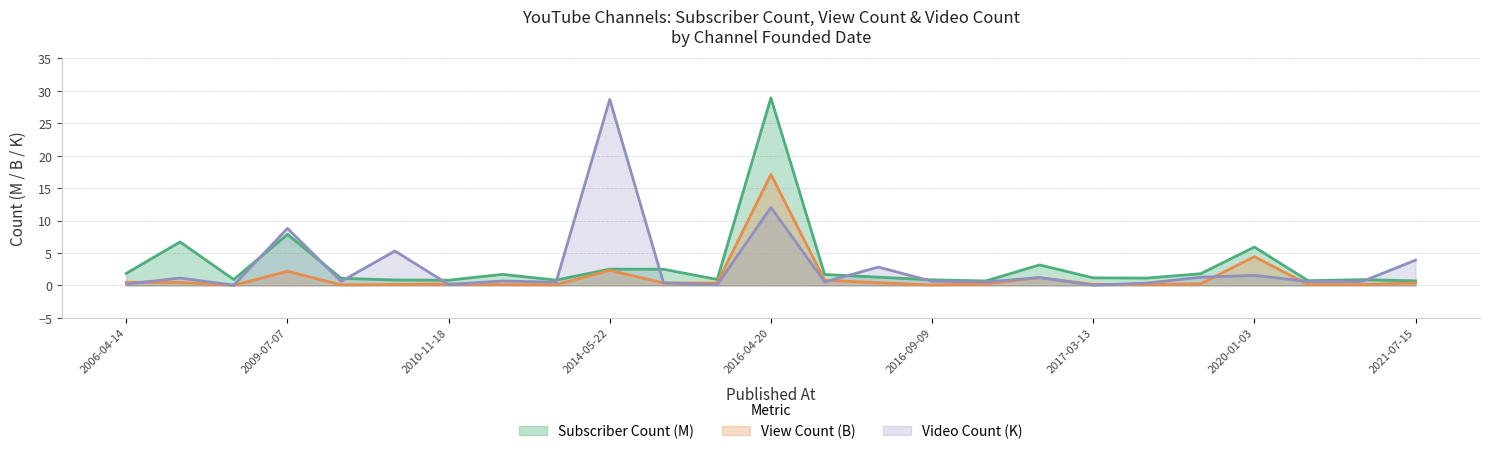

The value of Video Count at 2015-10-26 is 0.1. True or false?

False